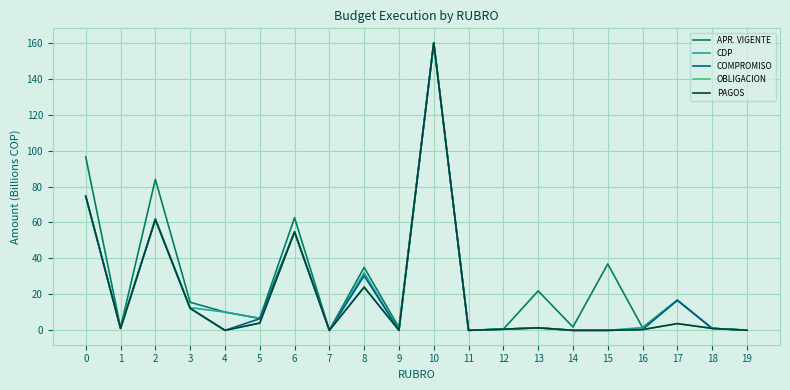

Count the number of data series in this chart.

5